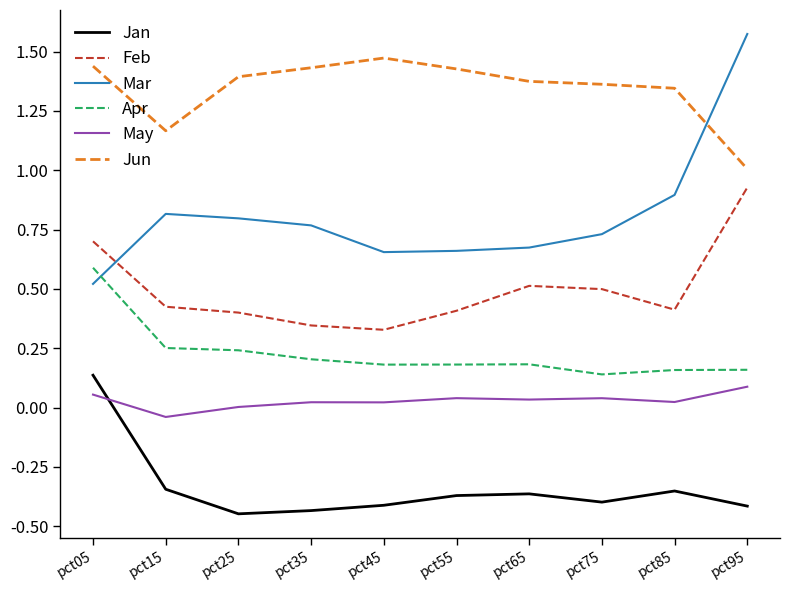

Which series changed the most between pct45 and pct95?

Mar